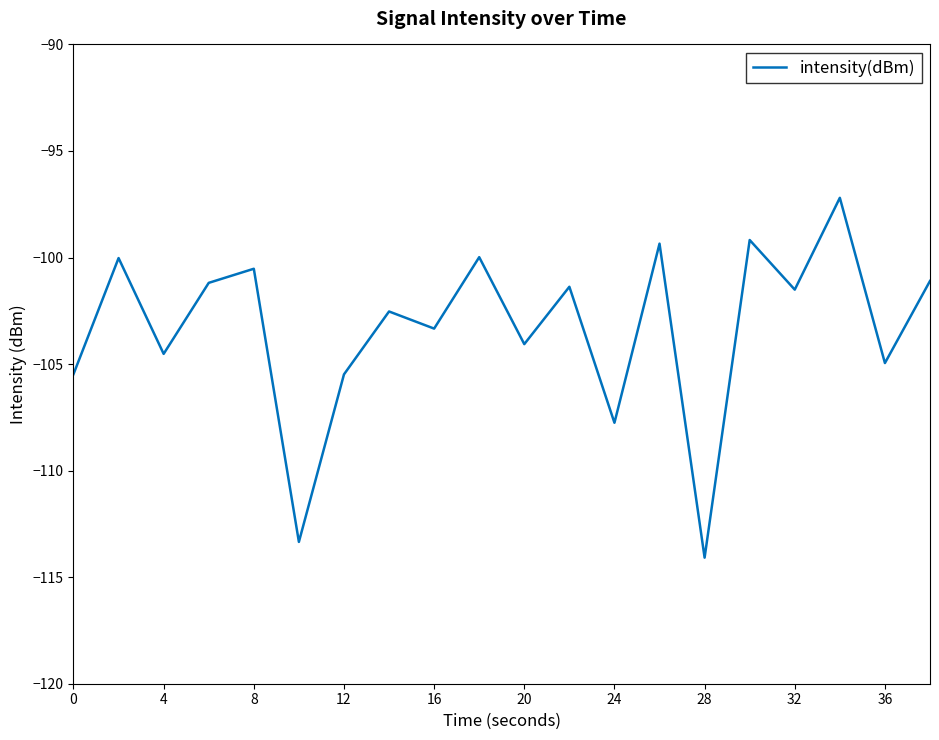

What is the smallest value displayed?

-114.1